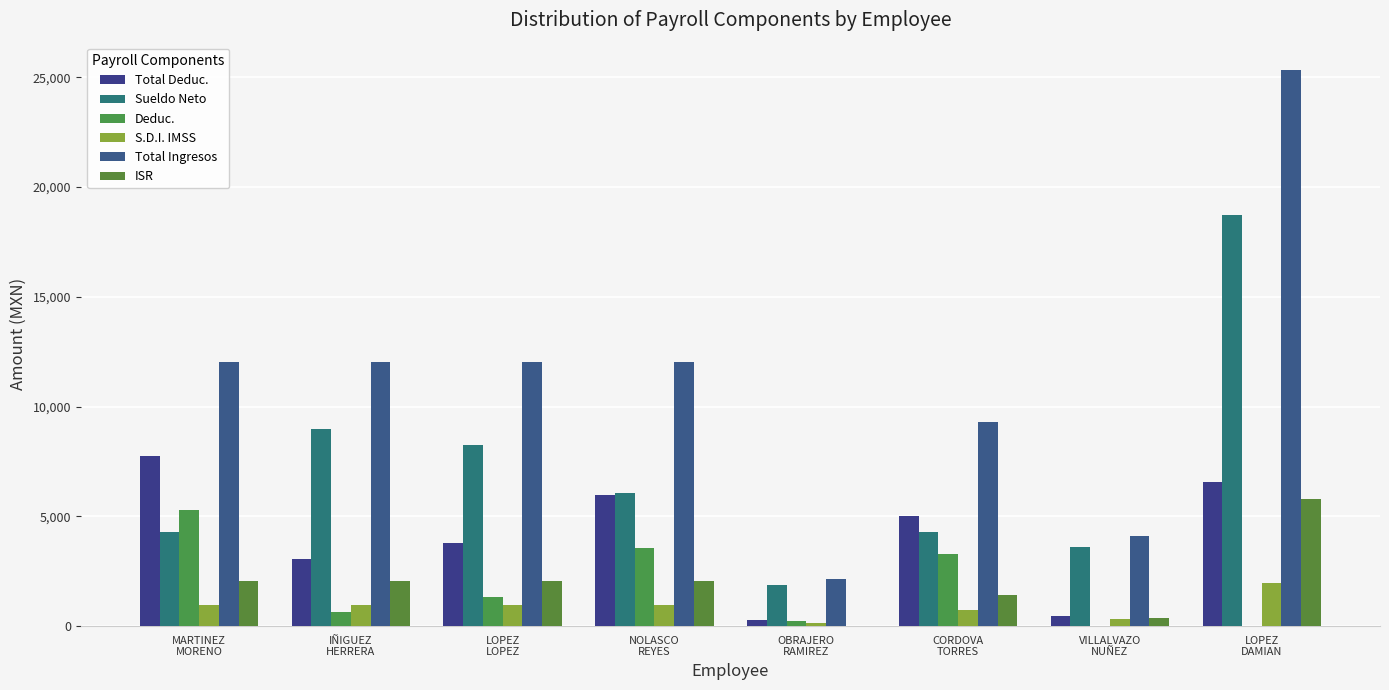

Reading left to right, extract all data points from this chart.

Total Deduc.: 7740.2	3062.7	3771.1	5985.5	279.4	5013.0	481.4	6583.4
Sueldo Neto: 4288.6	8966.1	8257.7	6043.3	1878.6	4276.4	3617.4	18723.8
Deduc.: 5302.5	625.0	1333.3	3547.8	222.2	3289.5	0.0	0.0
S.D.I. IMSS: 940.9	940.9	940.9	940.9	160.6	722.8	314.4	1972.3
Total Ingresos: 12028.8	12028.8	12028.8	12028.8	2158.0	9289.4	4098.8	25307.2
ISR: 2060.5	2060.5	2060.5	2060.5	0.0	1437.0	364.9	5776.9